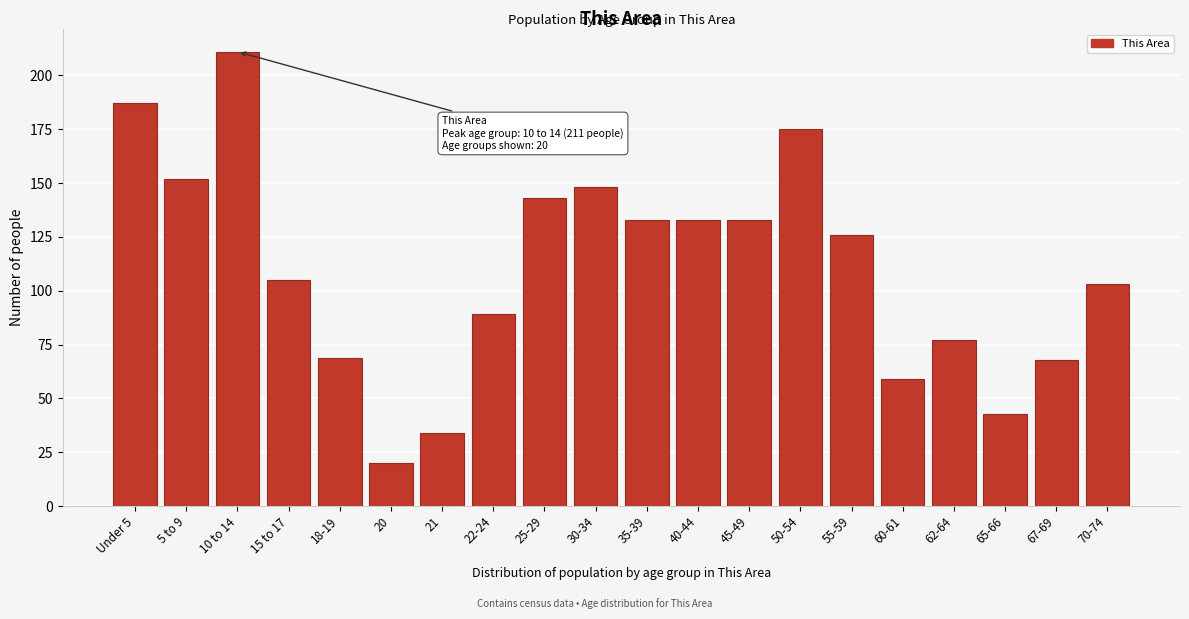

Reading left to right, extract all data points from this chart.

187	152	211	105	69	20	34	89	143	148	133	133	133	175	126	59	77	43	68	103